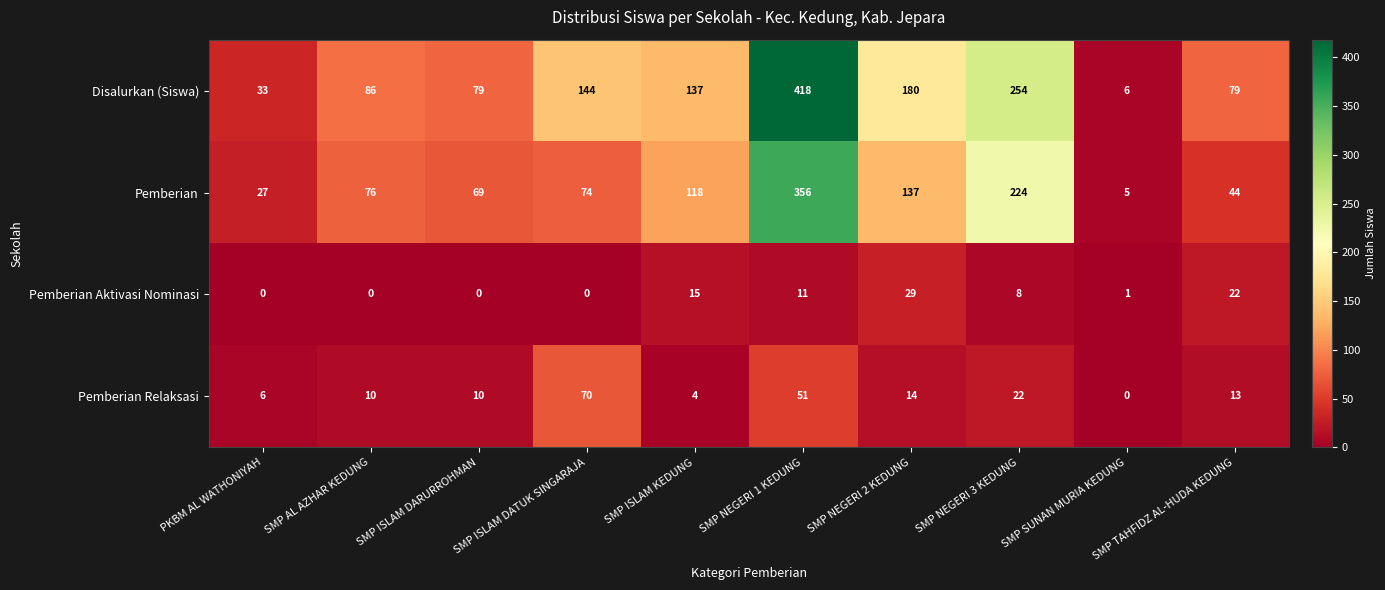

At which category is the sum across all series the highest?

SMP NEGERI 1 KEDUNG